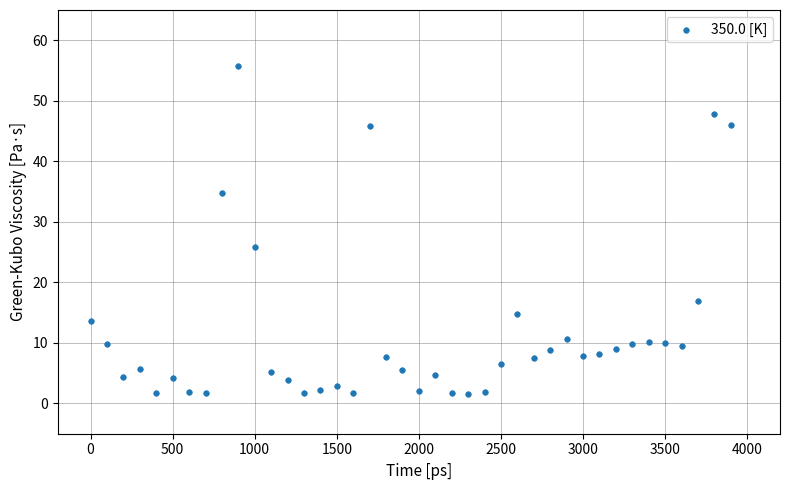

What is the range of Y values (max minus min)?

54.2